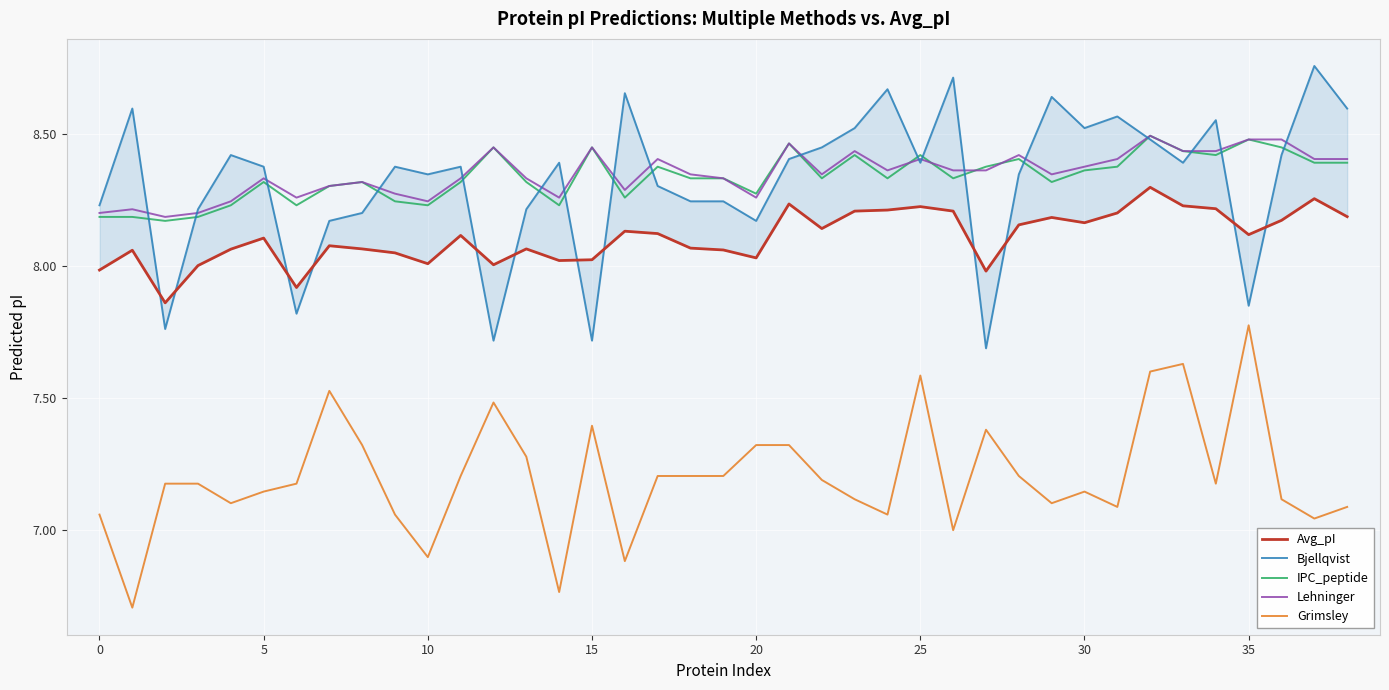

What is the maximum value shown in the chart?

8.8